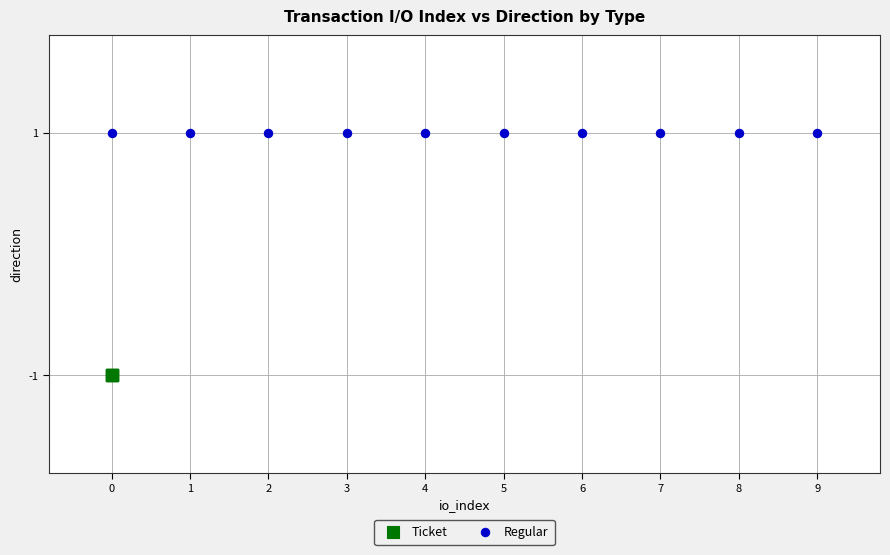

Which series reaches the maximum Y coordinate?

Regular